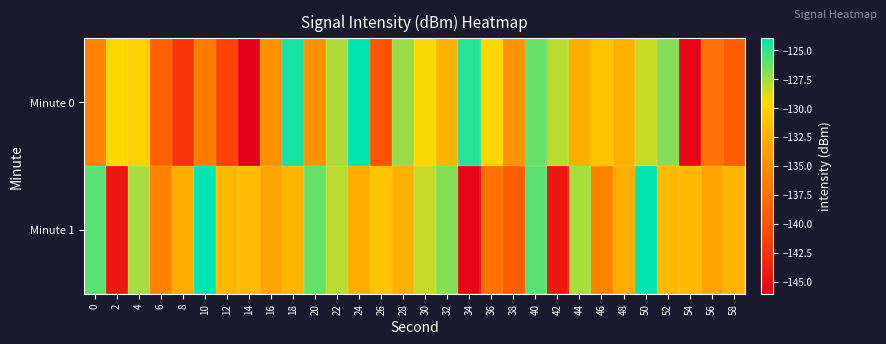

What is the minimum value shown in the chart?

-146.1